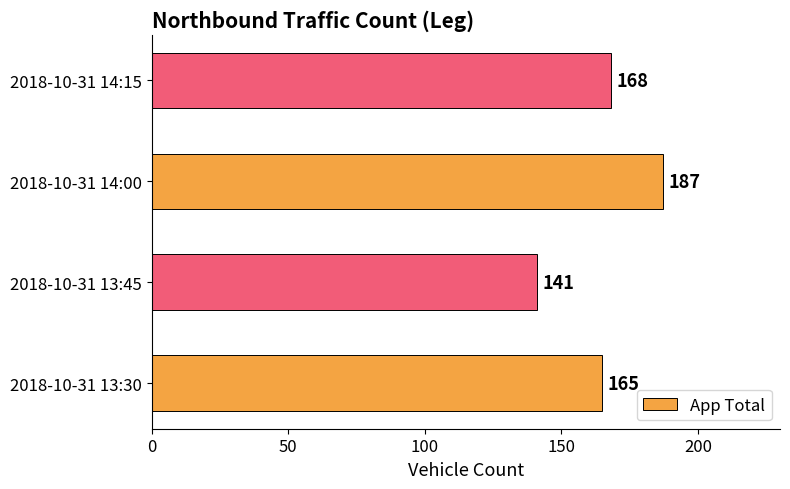

Reading bottom to top, transcribe all the data shown in this chart.

165	141	187	168